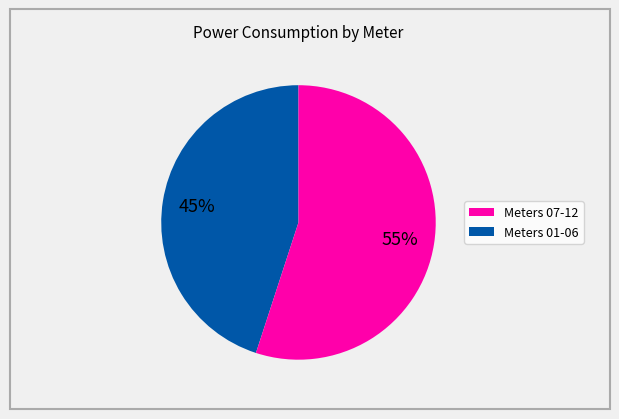

To the nearest percent, what is the average slice percentage?

50%